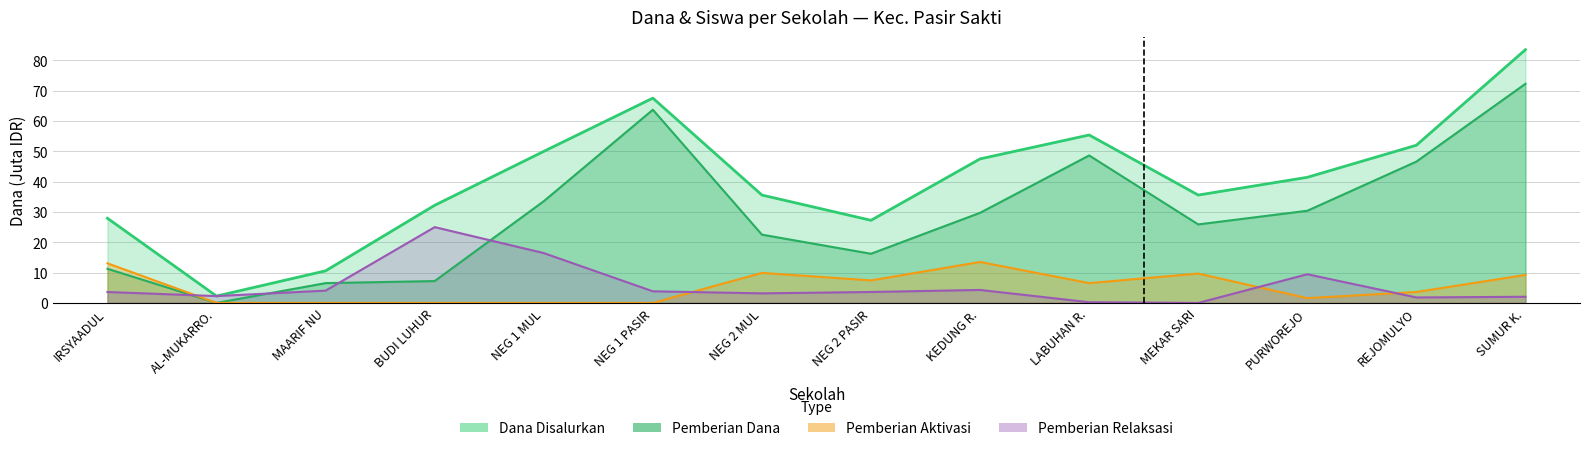

Reading right to left, list all the values displayed in this chart.

Dana Disalurkan: 83.5	52.0	41.4	35.5	55.4	47.5	27.2	35.5	67.5	50.0	32.2	10.6	2.2	27.9
Pemberian Relaksasi: 2.0	1.8	9.4	0.0	0.2	4.3	3.6	3.1	3.8	16.4	25.0	4.0	2.2	3.6
Pemberian Aktivasi: 9.2	3.6	1.6	9.7	6.5	13.5	7.4	9.9	0.0	0.0	0.0	0.0	0.0	13.1
Pemberian Dana: 72.2	46.6	30.4	25.9	48.6	29.7	16.2	22.5	63.7	33.5	7.2	6.5	0.0	11.2